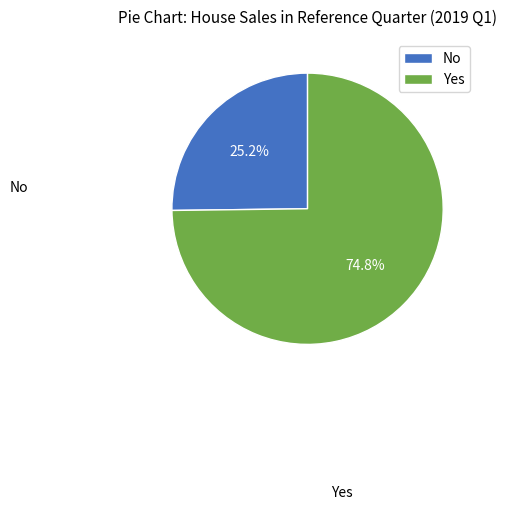

What percentage do Yes and No together represent?

100.0%